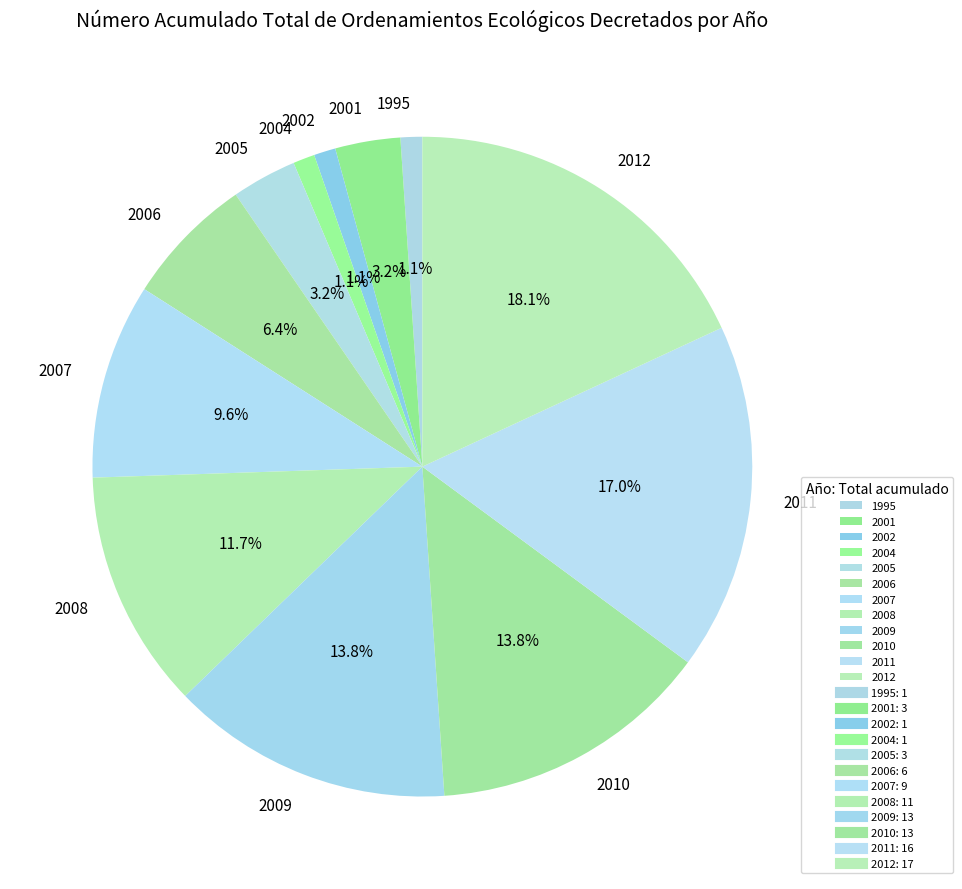

Which slice is the largest?

2012